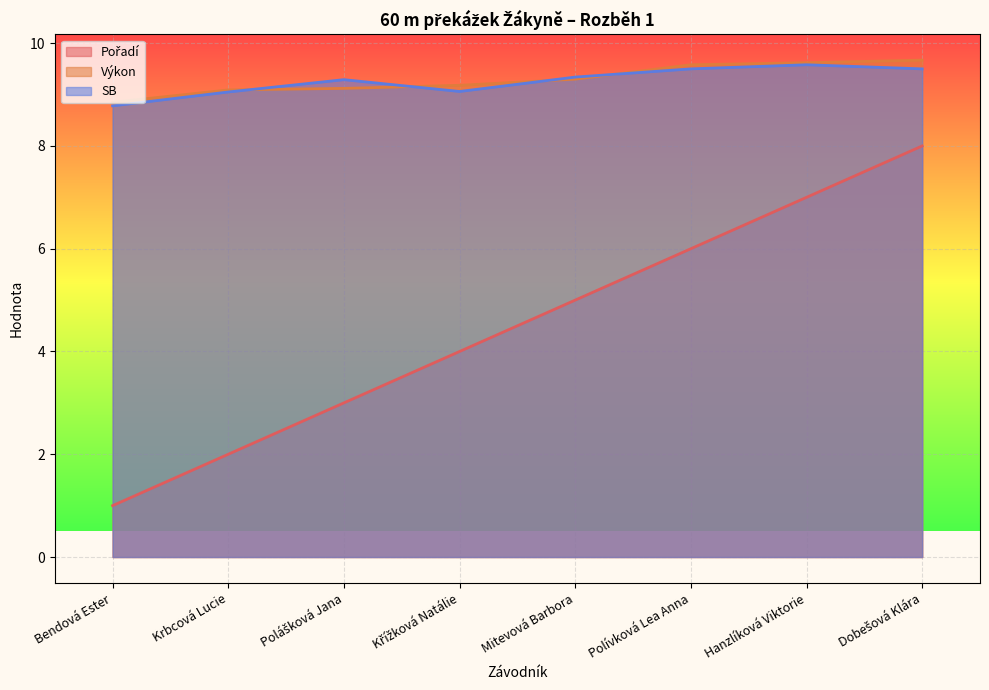

Is it true that Výkon equals 9.2 at Křížková Natálie?

True